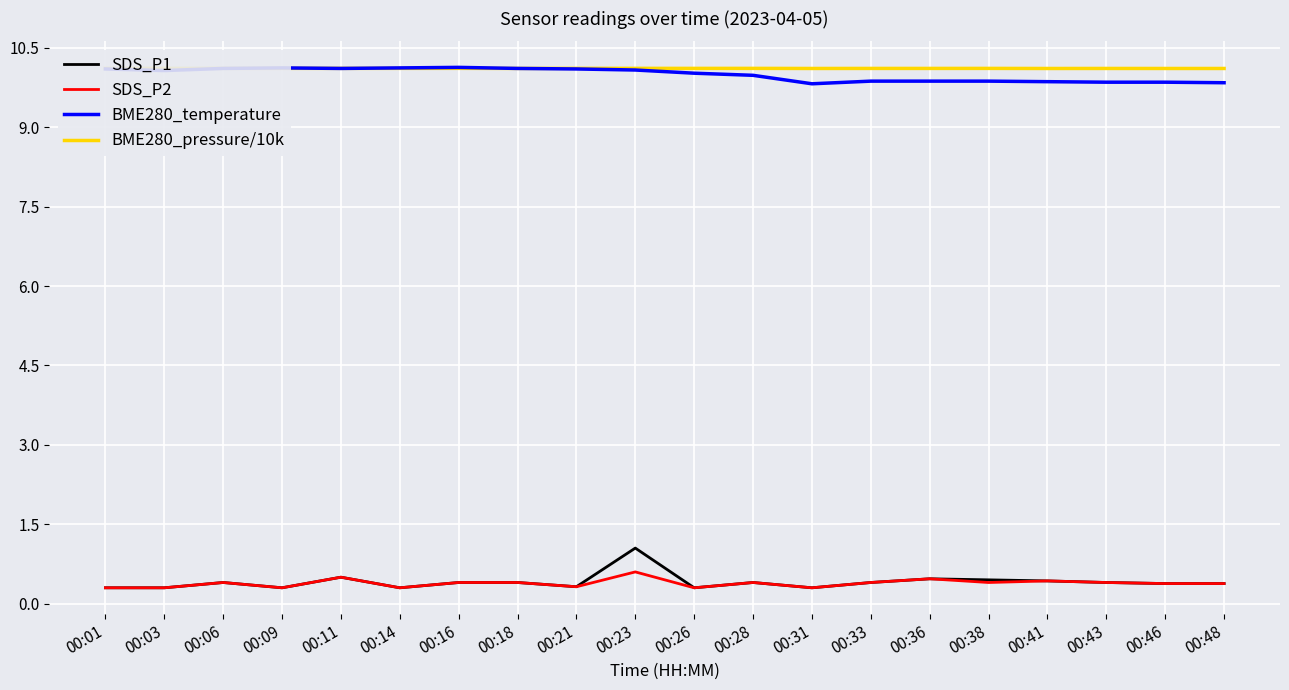

What is the difference between the maximum and second lowest values in the SDS_P2 series?

0.3